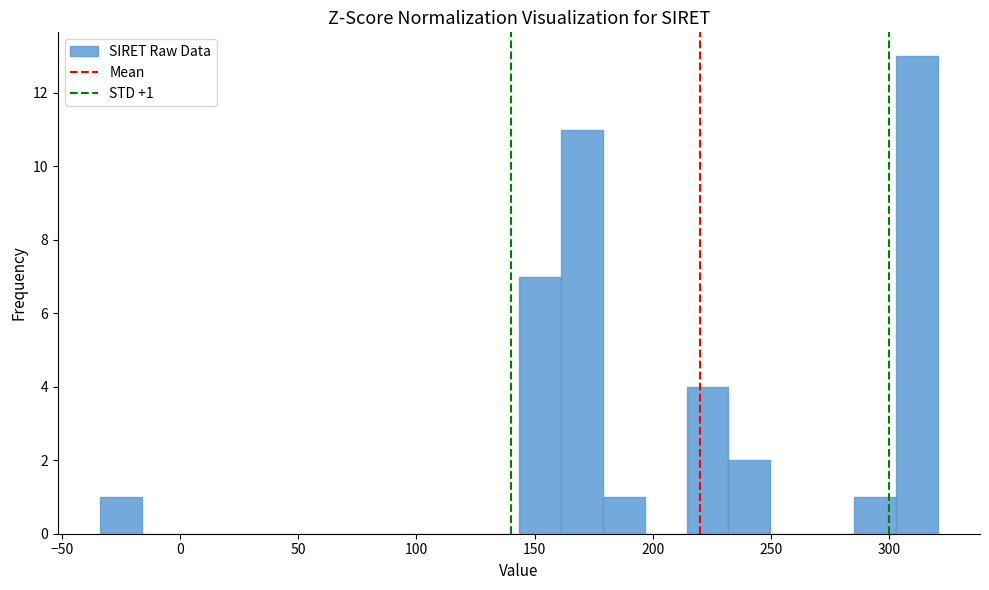

Around what value on the x-axis is the tallest bar? Give the approximate position of its centre, as read against the axis.

310